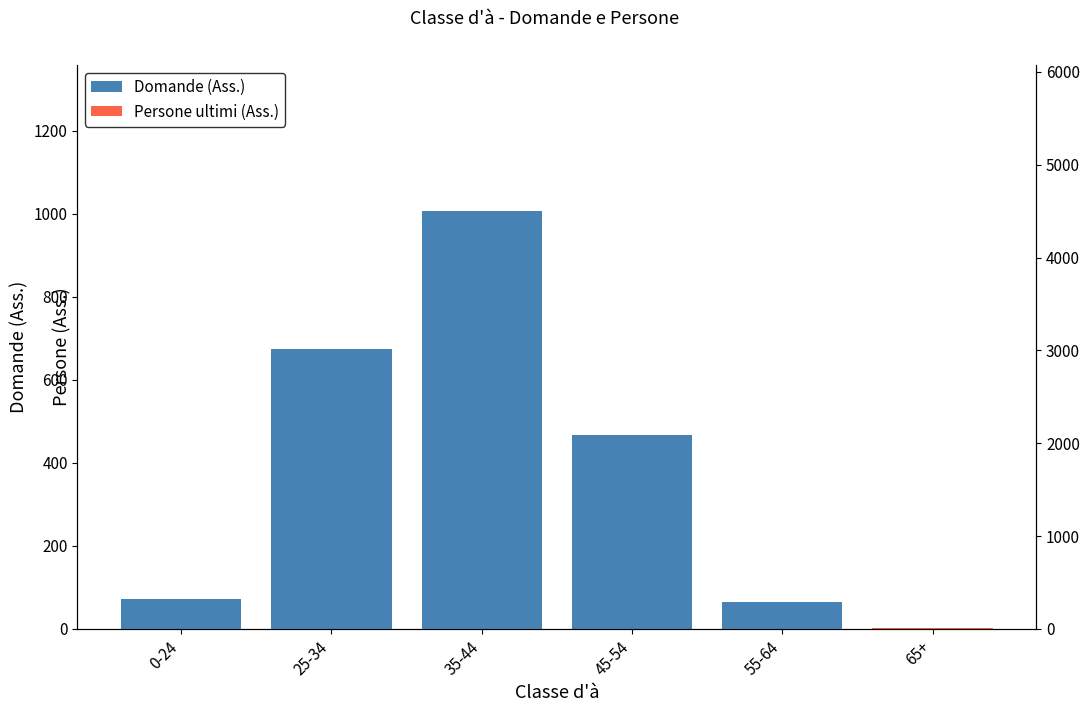

What is the sum of all values?

2285